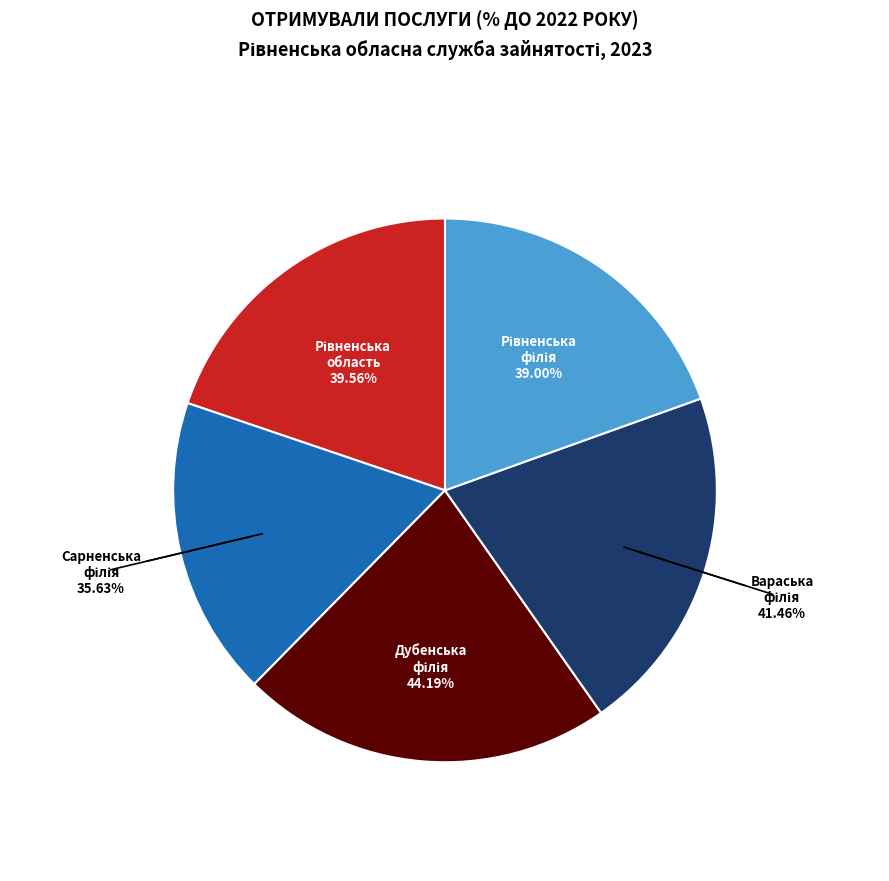

Which has a higher value, Дубенська філія or Рівненська філія?

Дубенська філія